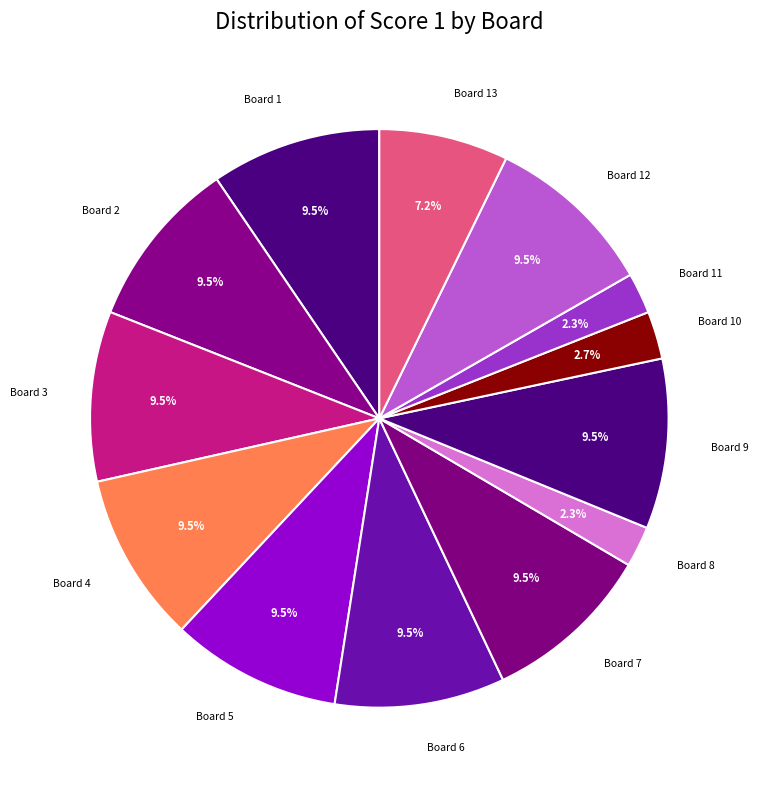

How many segments does this pie chart have?

13